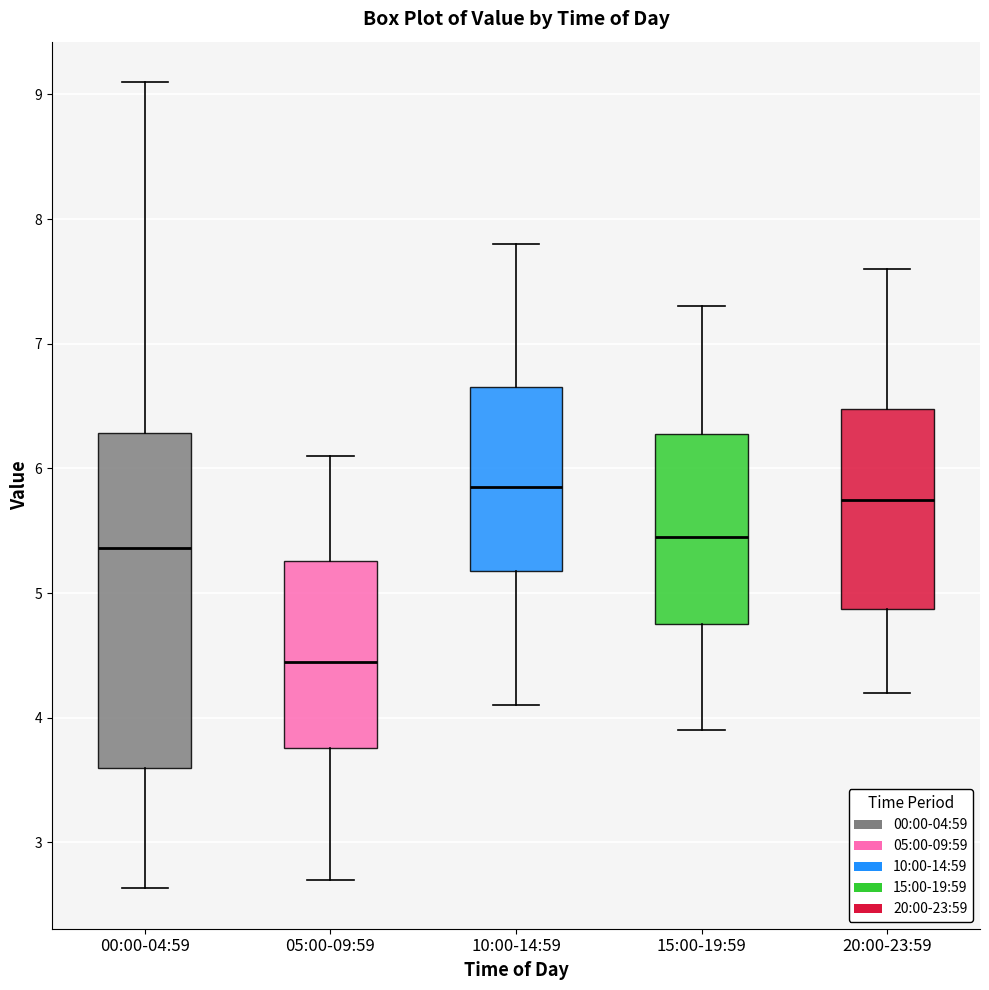

Which box is the tallest, from its lower edge to its upper edge?

00:00-04:59